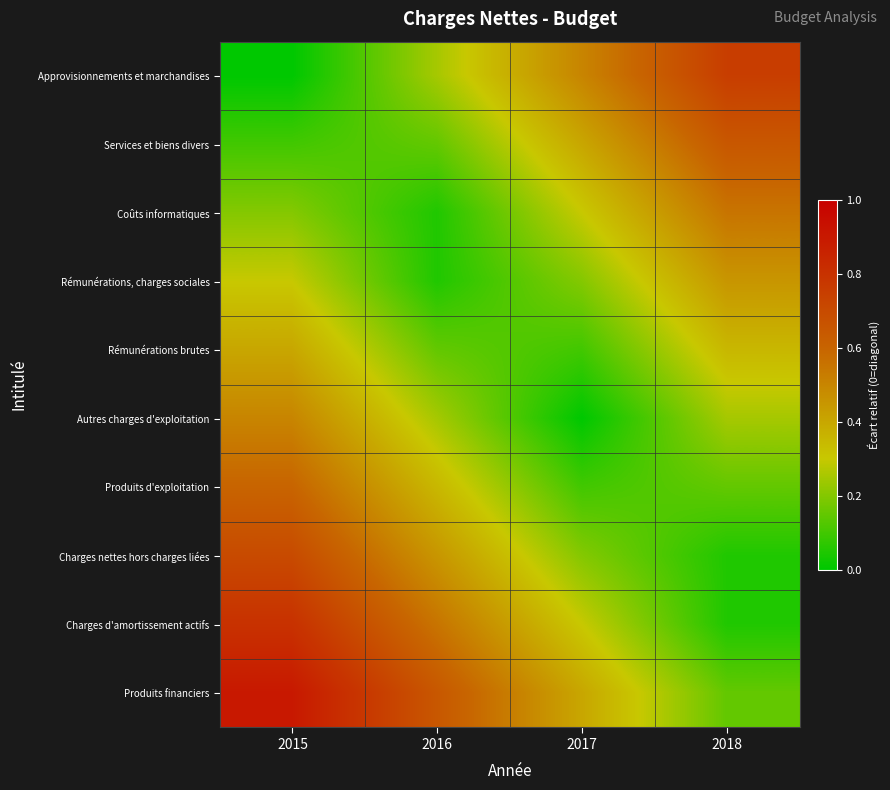

Rank the series at 2017 from highest to lowest value.

Approvisionnements et marchandises, Services et biens divers, Produits financiers, Charges d'amortissement actifs, Coûts informatiques, Rémunérations, charges sociales, Charges nettes hors charges liées, Rémunérations brutes, Produits d'exploitation, Autres charges d'exploitation